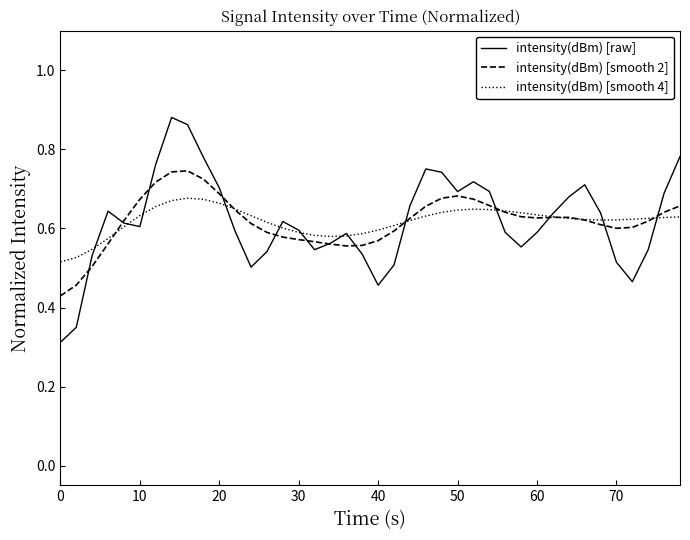

Which series has the widest spread of values?

intensity(dBm) [raw]